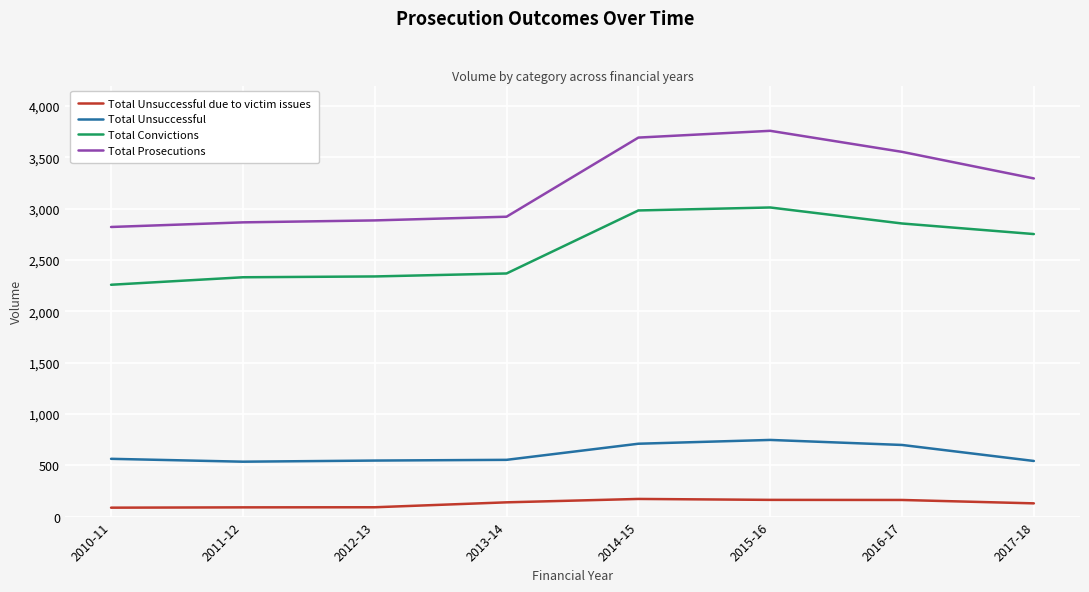

Which series has the widest spread of values?

Total Prosecutions